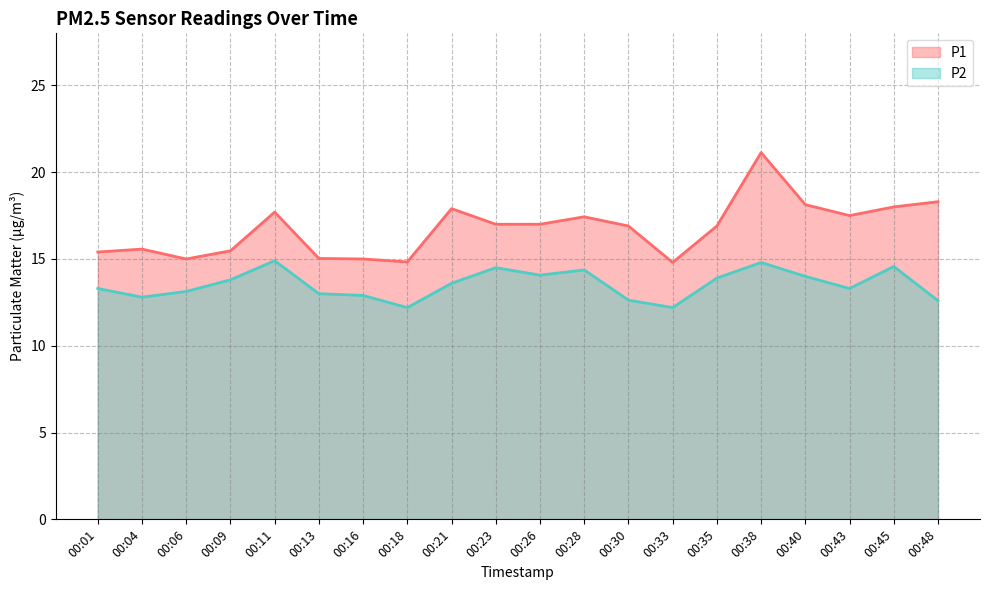

True or false: P1 and P2 intersect in this chart.

False